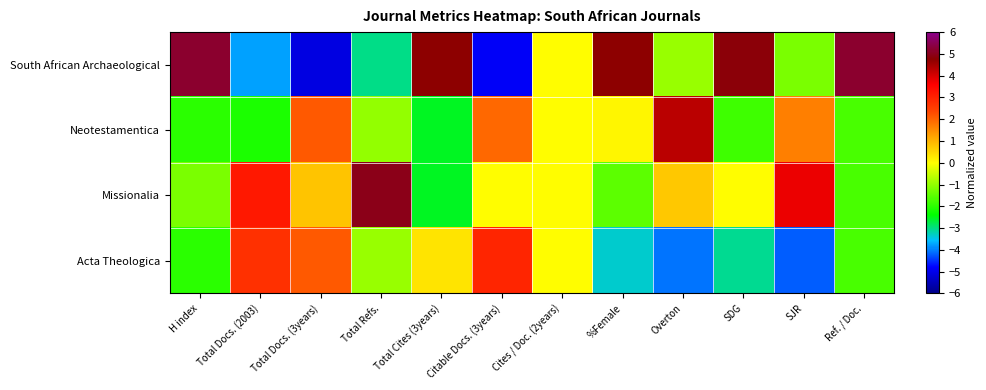

Reading left to right, transcribe all the data shown in this chart.

South African Archaeological: H index=5.2	Total Docs. (2003)=-3.8	Total Docs. (3years)=-5.1	Total Refs.=-3.0	Total Cites (3years)=4.8	Citable Docs. (3years)=-4.9	Cites / Doc. (2years)=0.0	%Female=4.7	Overton=-1.0	SDG=4.8	SJR=-1.3	Ref. / Doc.=5.2
Neotestamentica: H index=-2.0	Total Docs. (2003)=-2.1	Total Docs. (3years)=2.2	Total Refs.=-1.0	Total Cites (3years)=-2.6	Citable Docs. (3years)=1.9	Cites / Doc. (2years)=0.0	%Female=0.1	Overton=4.3	SDG=-1.8	SJR=1.7	Ref. / Doc.=-1.7
Missionalia: H index=-1.2	Total Docs. (2003)=3.1	Total Docs. (3years)=0.8	Total Refs.=5.0	Total Cites (3years)=-2.6	Citable Docs. (3years)=0.0	Cites / Doc. (2years)=0.0	%Female=-1.5	Overton=0.7	SDG=0.0	SJR=3.8	Ref. / Doc.=-1.7
Acta Theologica: H index=-2.0	Total Docs. (2003)=2.7	Total Docs. (3years)=2.2	Total Refs.=-0.9	Total Cites (3years)=0.4	Citable Docs. (3years)=2.9	Cites / Doc. (2years)=0.0	%Female=-3.4	Overton=-4.0	SDG=-3.0	SJR=-4.2	Ref. / Doc.=-1.7